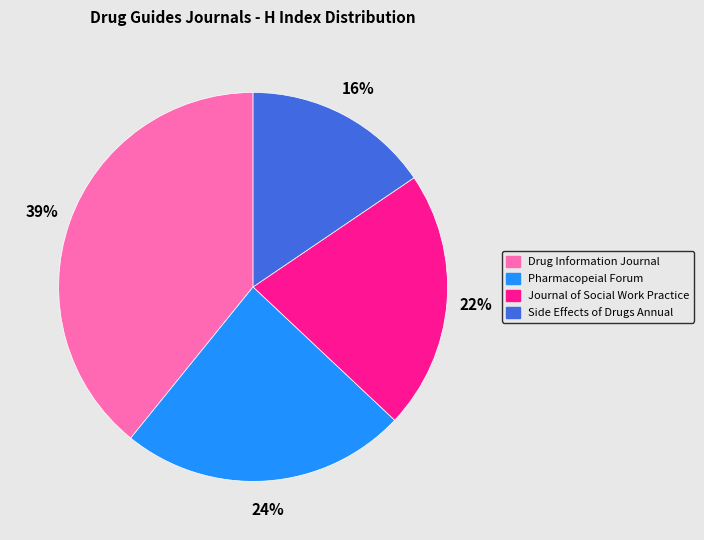

Does any single category account for the majority?

No